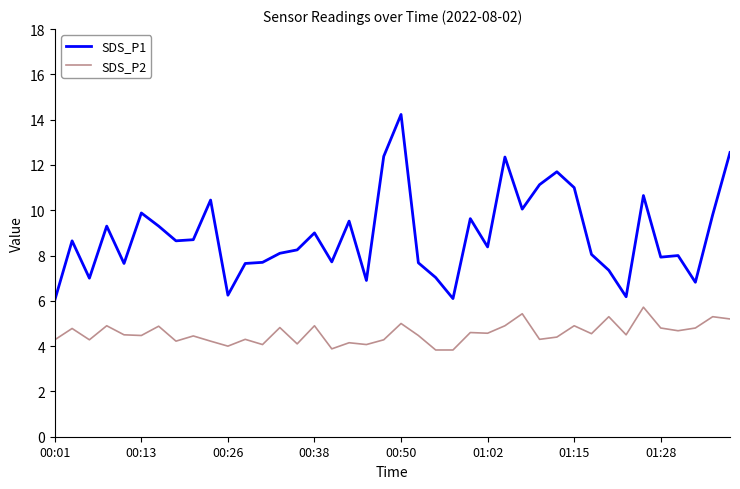

True or false: SDS_P1 and SDS_P2 cross at least once.

False